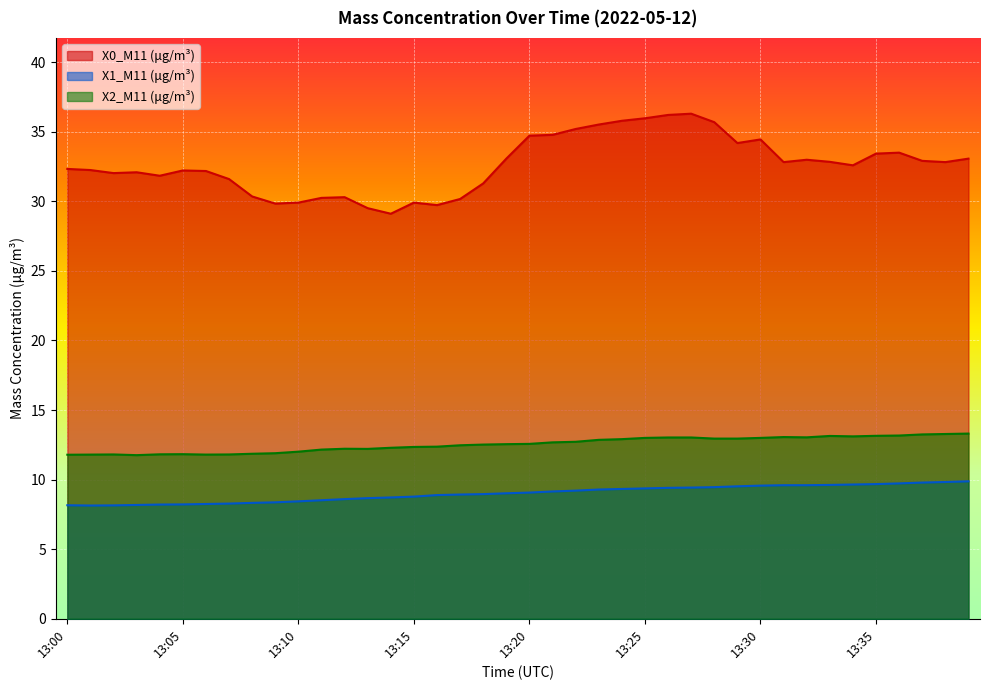

What is the sum of all X0_M11 (μg/m³) values?

1305.8